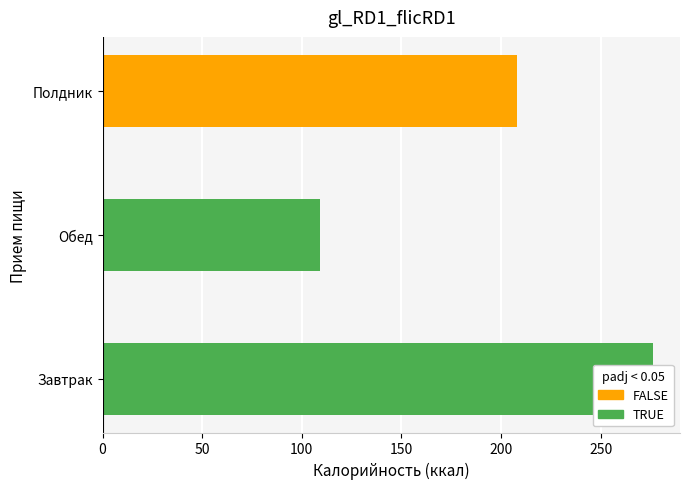

Is it true that Углеводы equals 21.8 at Обед?

False